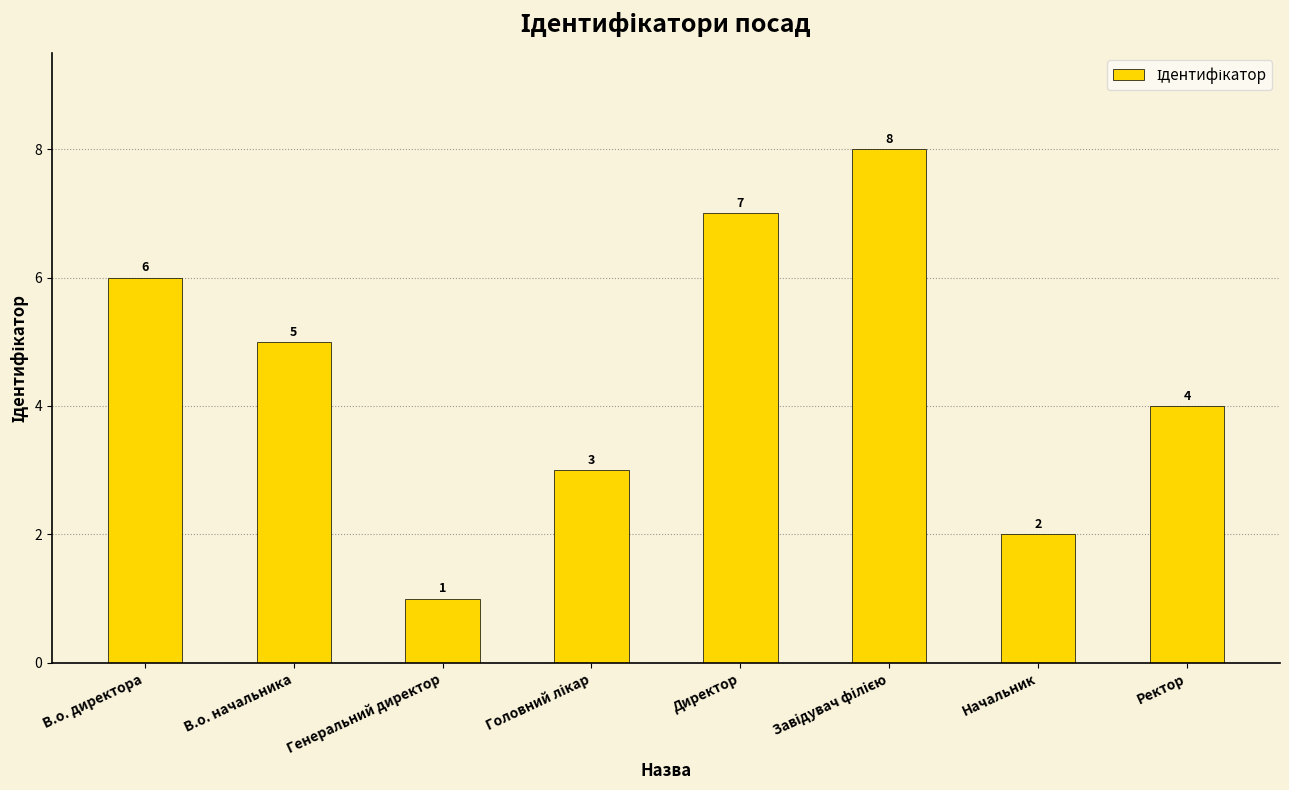

Where is the data nearest to the value 4?

Ректор